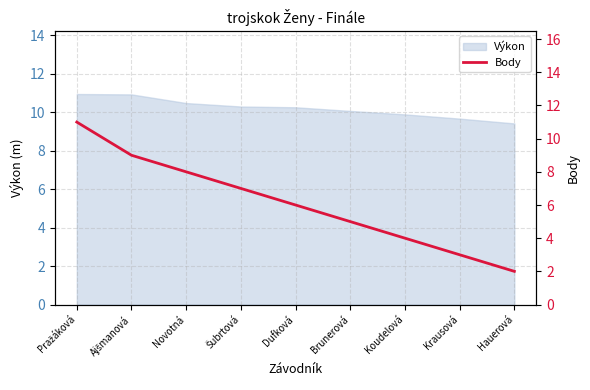

What position from the right is Krausová?

2